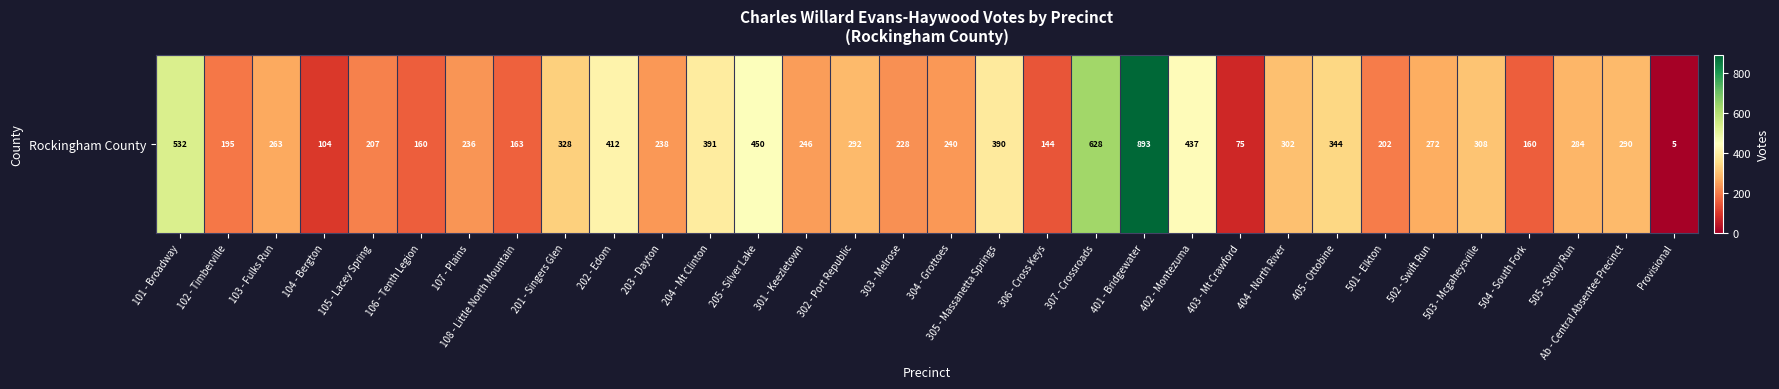

Which has a higher value, 505 - Stony Run or 101 - Broadway?

101 - Broadway